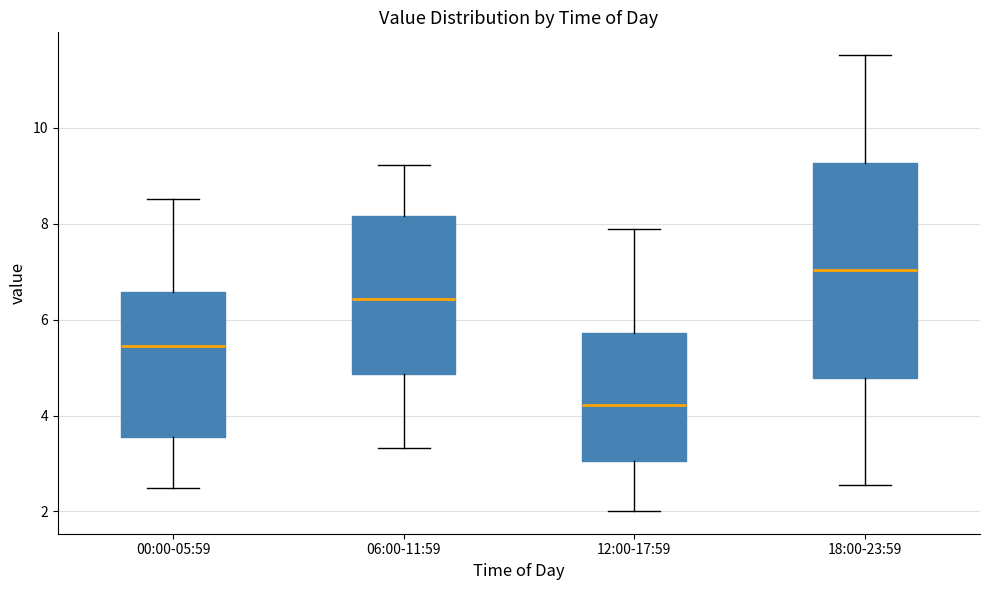

Which box's median line is the lowest?

12:00-17:59